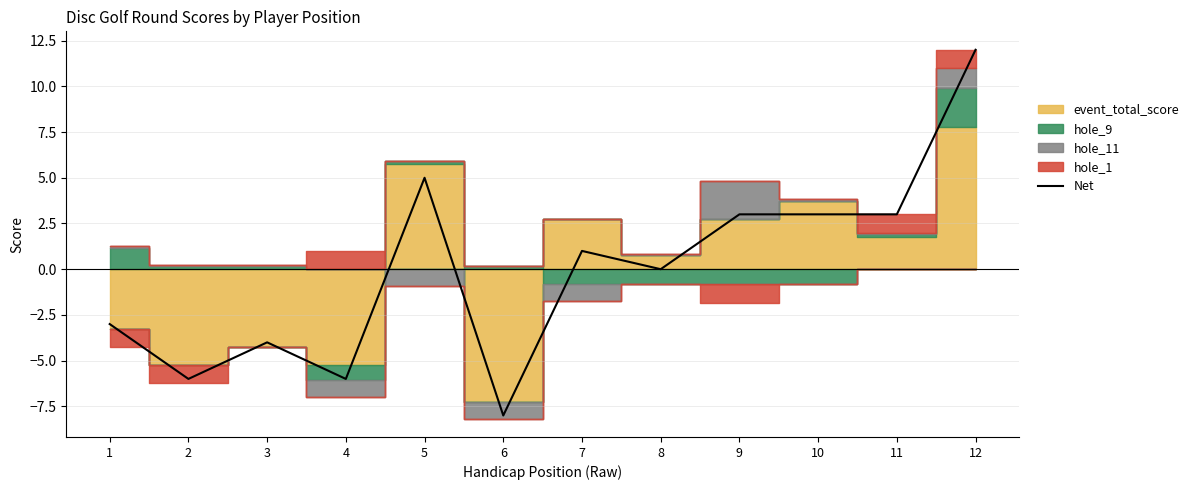

Reading left to right, list all the values displayed in this chart.

1=-3	2=-6	3=-4	4=-6	5=5	6=-8	7=1	8=0	9=3	10=3	11=3	12=12